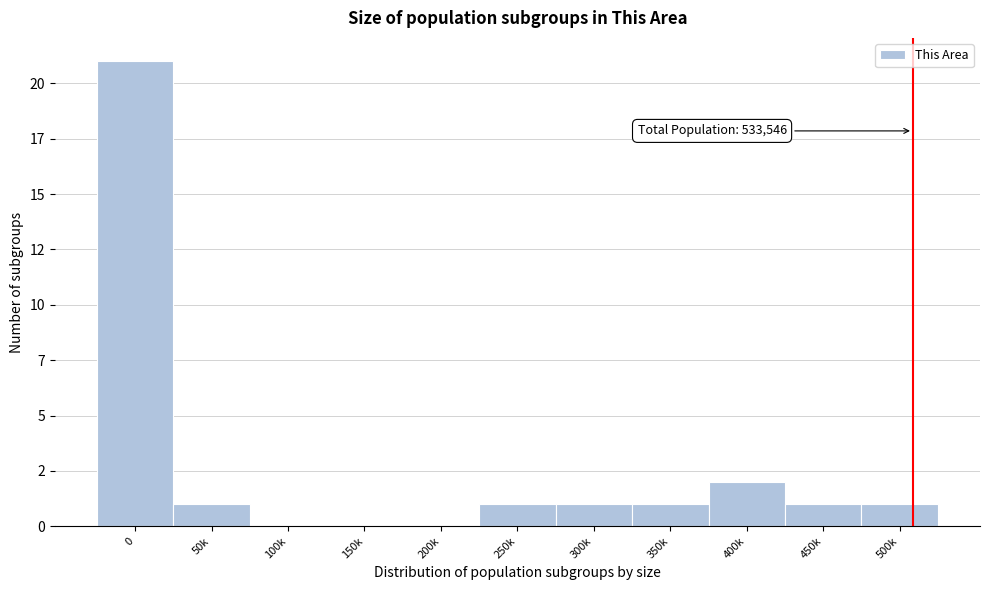

Are the bars horizontal?

No